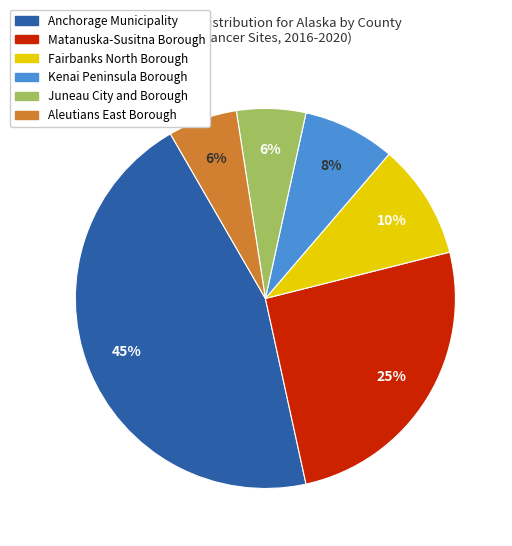

Between Anchorage Municipality and Juneau City and Borough, which is larger?

Anchorage Municipality